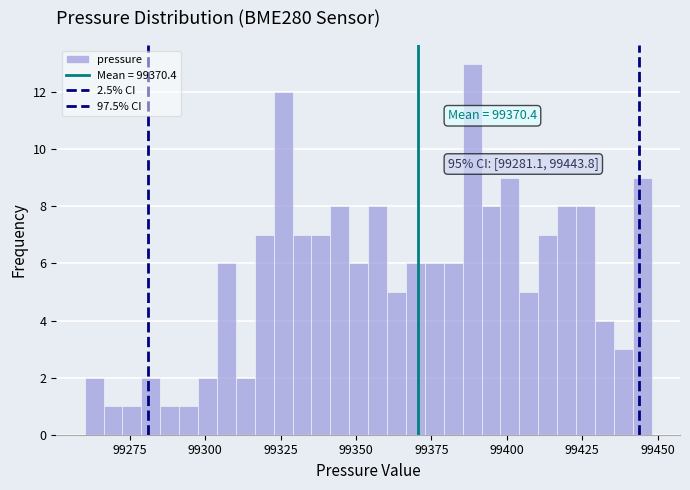

Read against the x-axis, roughly where is the centre of the tallest bar?

99390